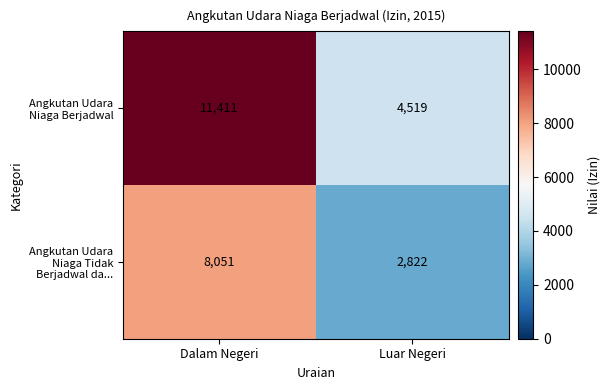

What is the difference between the highest and lowest values at Dalam Negeri?

3360